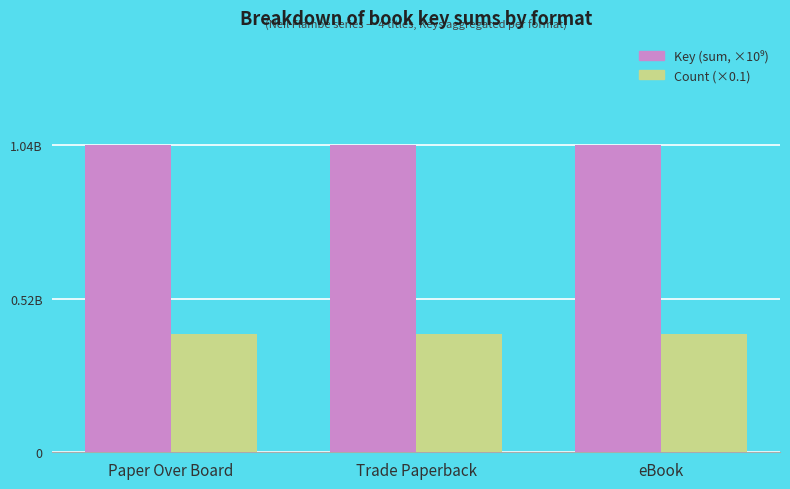

Rank the categories by Count (×0.1) value from lowest to highest.

Paper Over Board, Trade Paperback, eBook